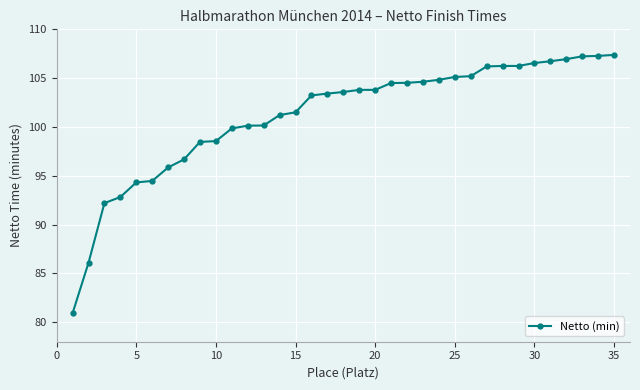

How many data points does each series have?

35